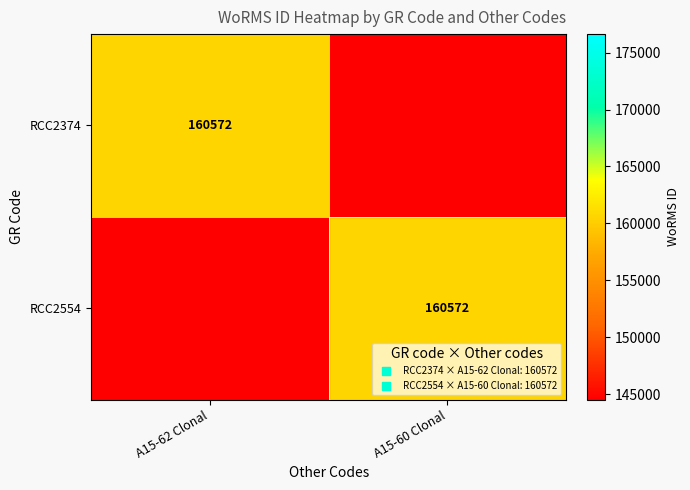

At which category is the sum across all series the highest?

A15-62 Clonal